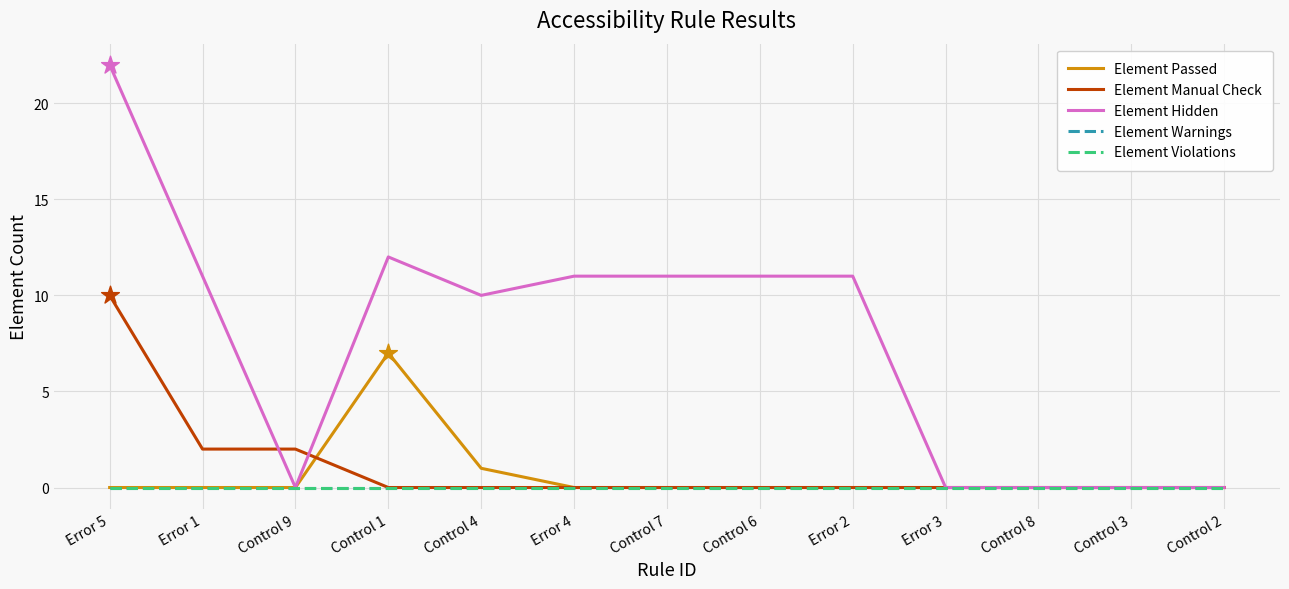

Which series has the largest total across all categories?

Element Hidden